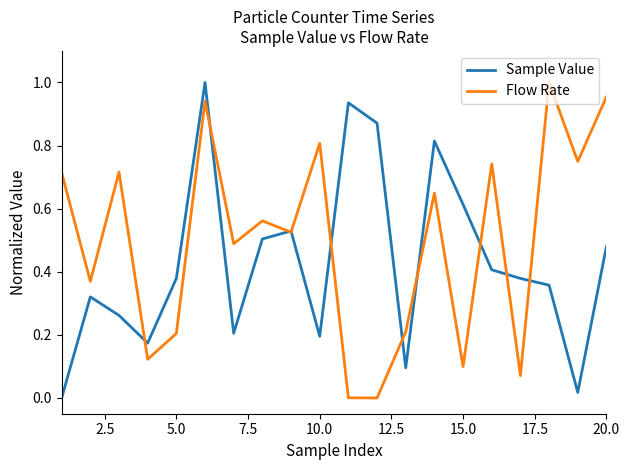

Which series has the largest total across all categories?

Flow Rate